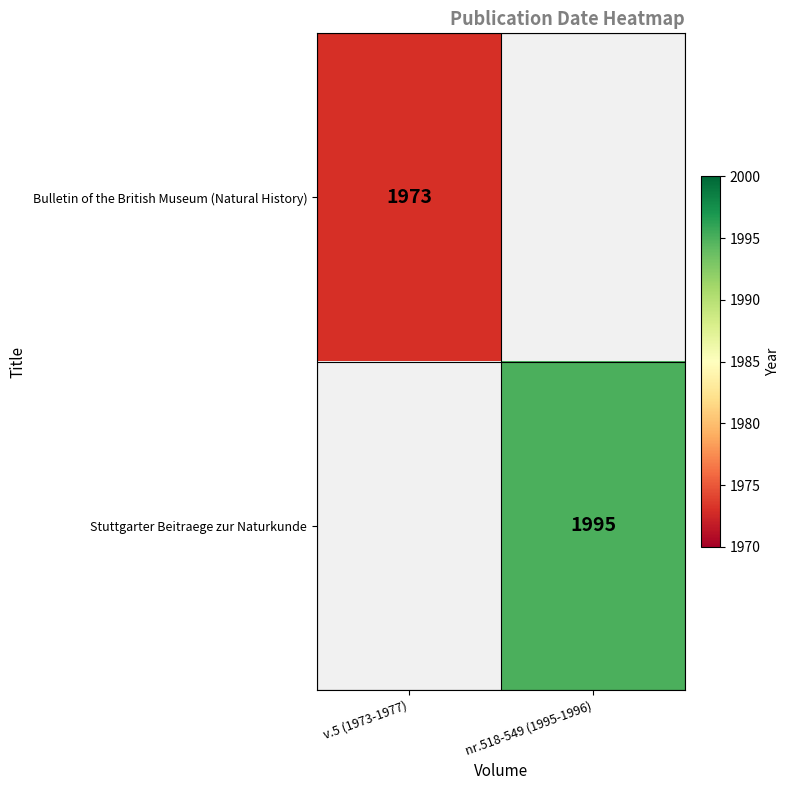

Count the number of categories in the chart.

2